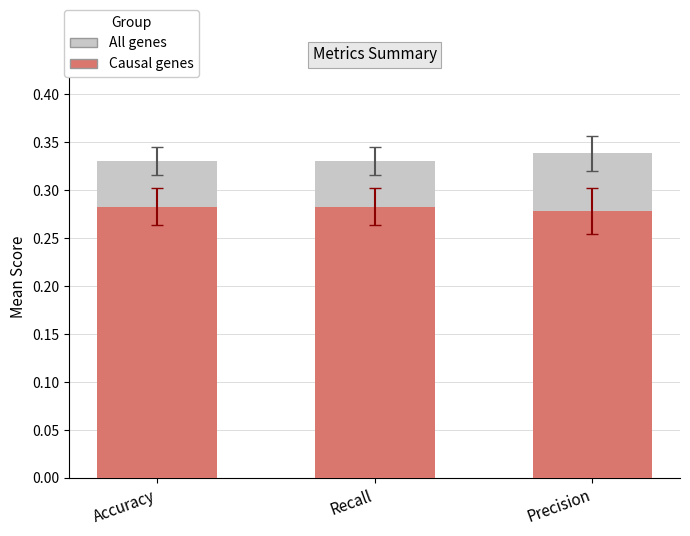

What is the approximate value of All genes at Recall?

0.3